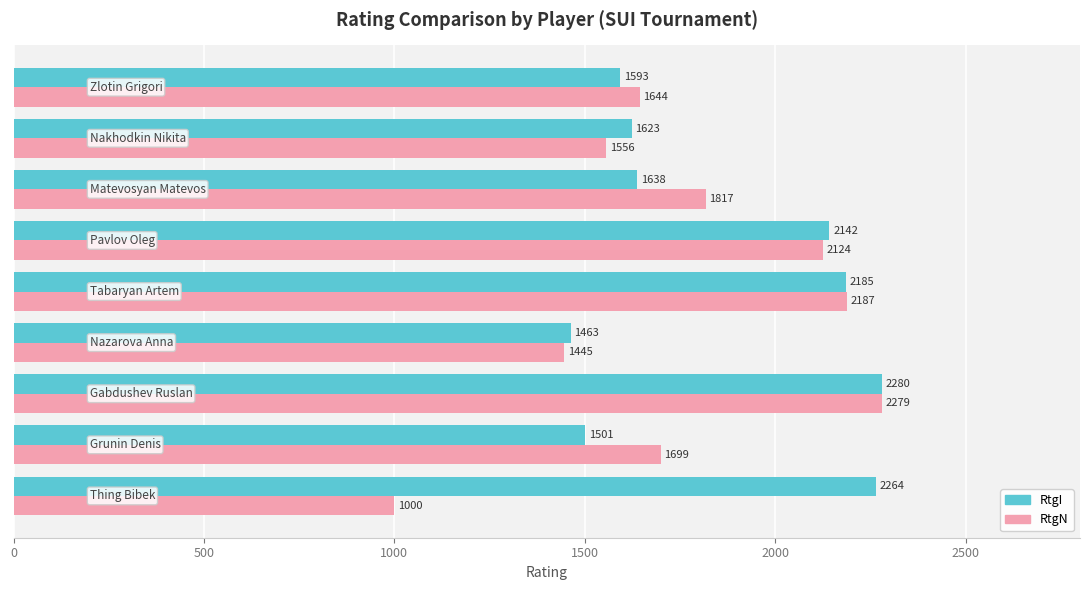

What is the maximum value shown in the chart?

2280